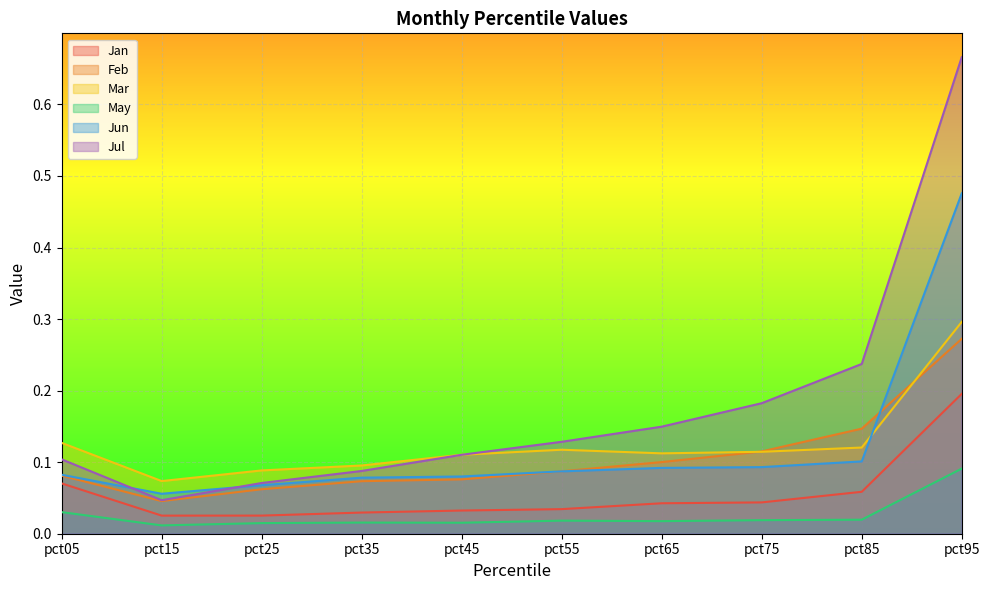

What are all the series names shown in the legend?

Jan, Feb, Mar, May, Jun, Jul